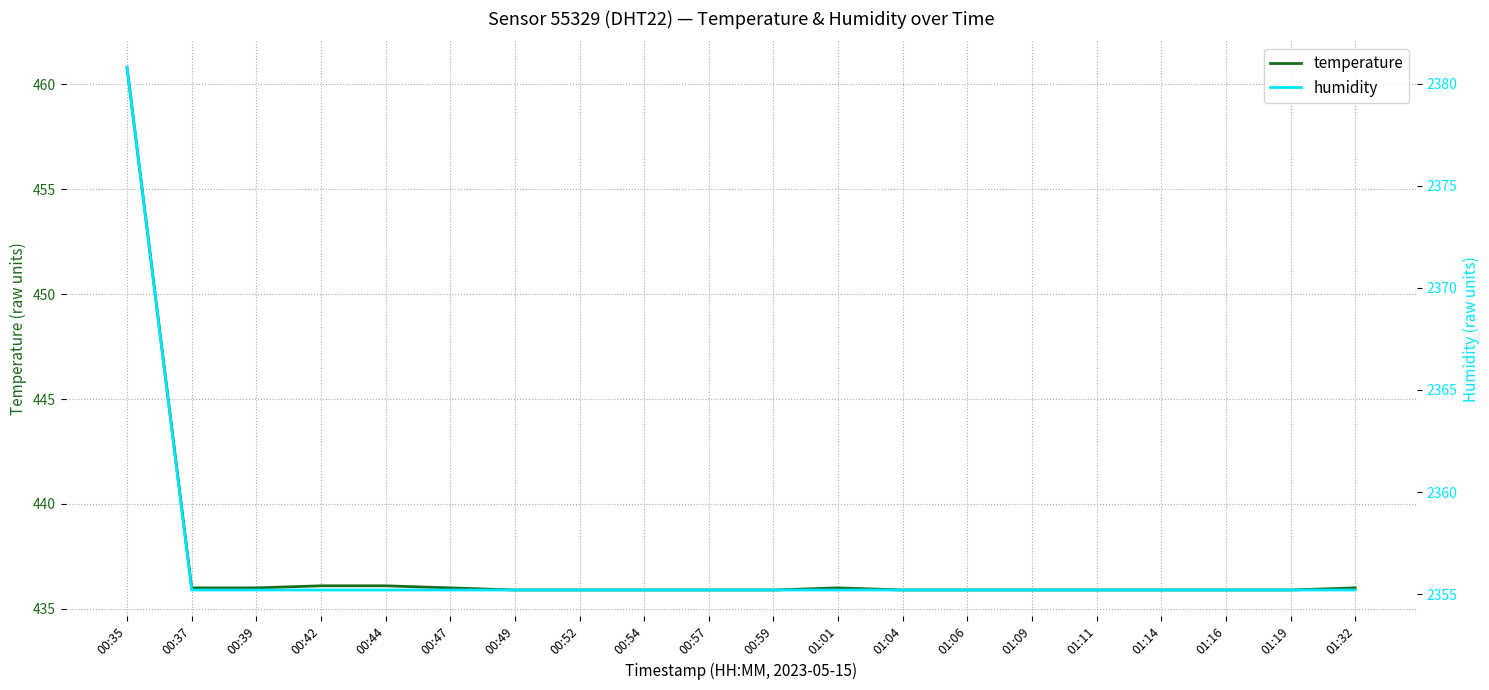

The value of humidity at 00:49 is 2355.2. True or false?

True